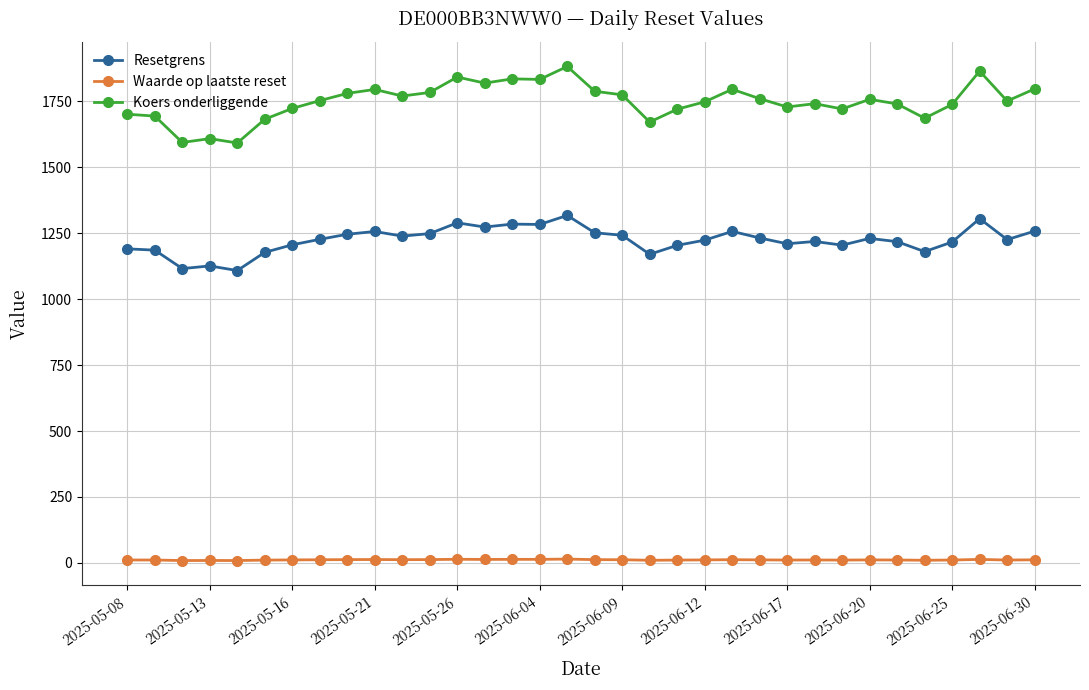

True or false: Resetgrens and Koers onderliggende cross at least once.

False